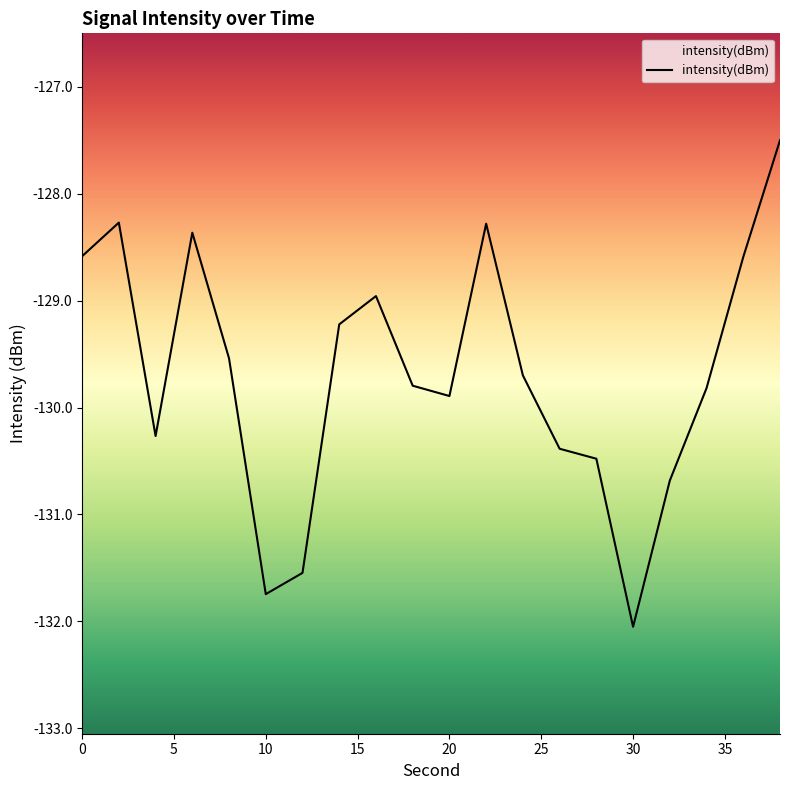

What is the change in value from 20 to 32?

-0.8